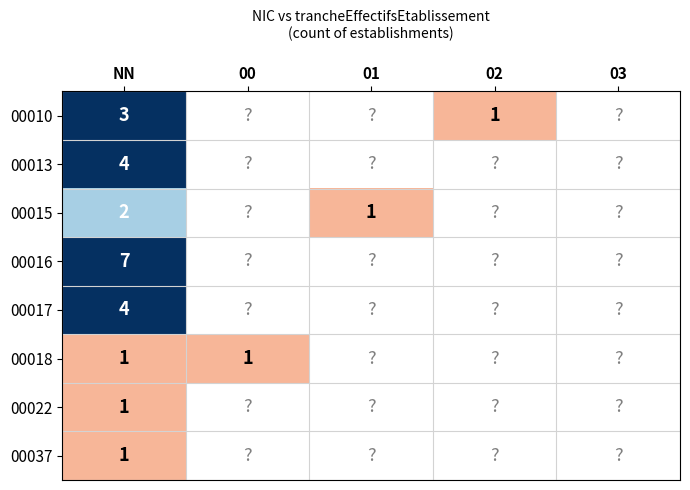

Is the value of 00015 at 03 greater than the value of 00010 at 00?

No